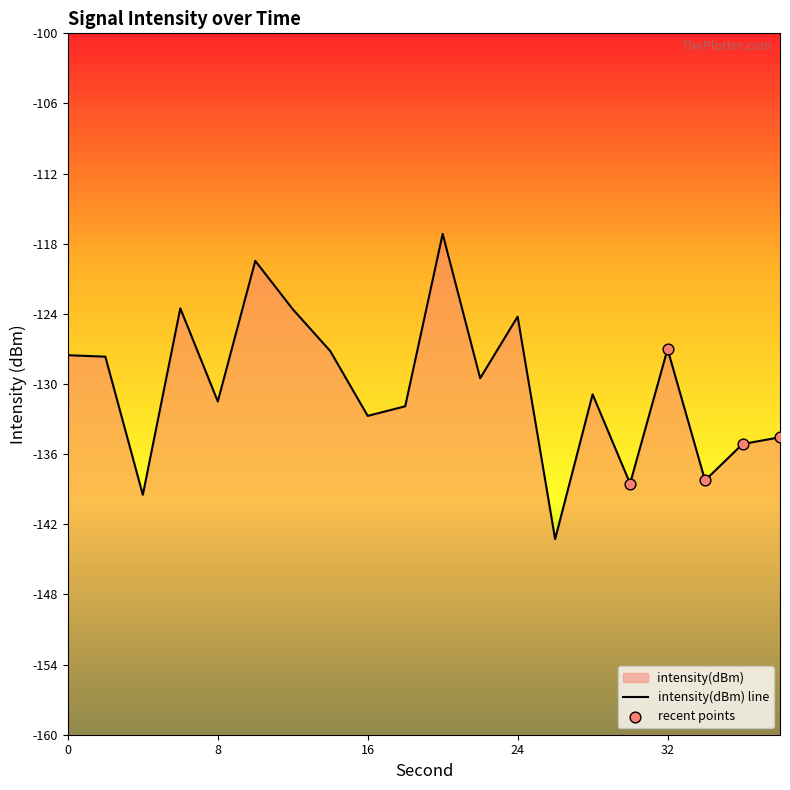

Between 0 and 12, which is larger?

12